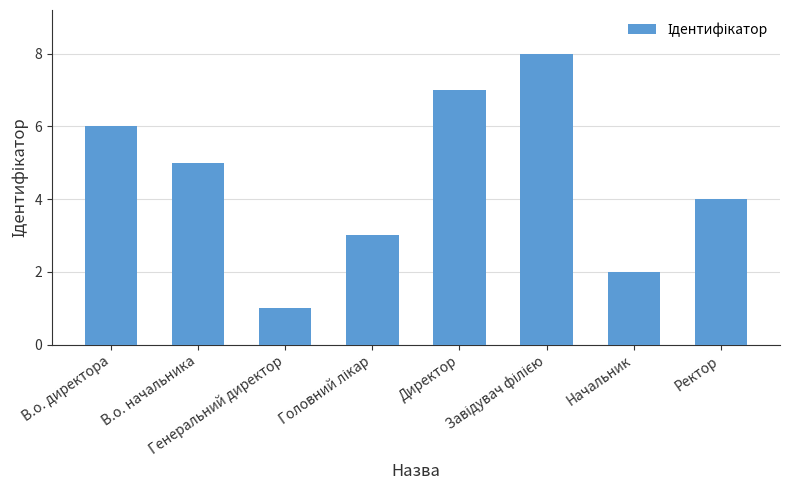

At which label does the data first exceed 5?

В.о. директора